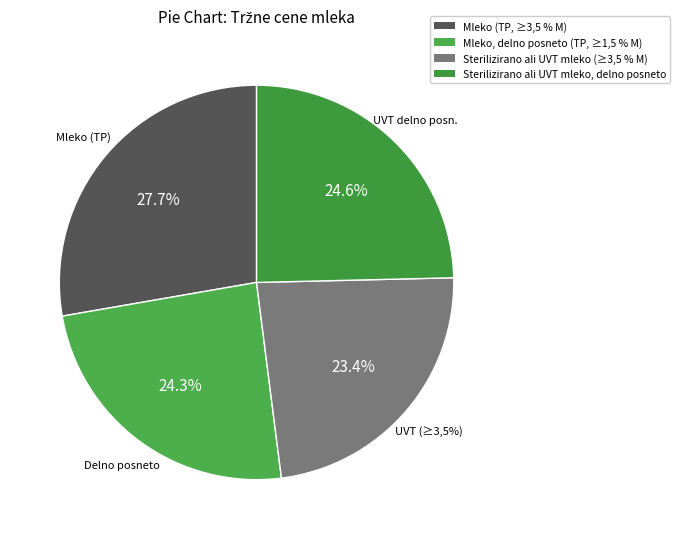

Approximately how many times larger is the value at Sterilizirano ali UVT mleko (≥3,5 % M) compared to Mleko, delno posneto (TP, ≥1,5 % M)?

1.0